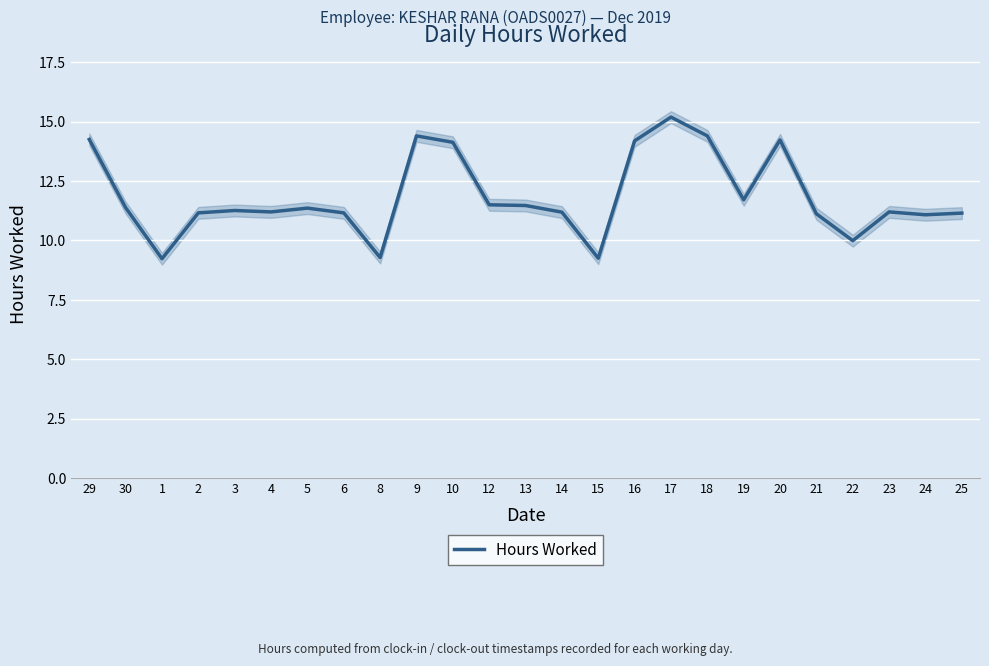

What position from the right is 13?

13